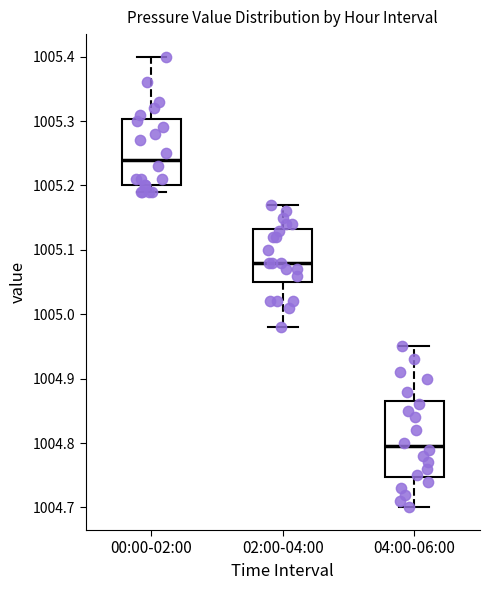

Reading left to right, read every box against the y-axis: the position of its median line, the range the box covers, and the ends of its whiskers. The values are not printed on the chart, so give them approximately, as read against the axis.

00:00-02:00: median 1005.24, box 1005.20 to 1005.30, whiskers 1005.19 to 1005.40
02:00-04:00: median 1005.08, box 1005.05 to 1005.13, whiskers 1004.98 to 1005.17
04:00-06:00: median 1004.80, box 1004.75 to 1004.87, whiskers 1004.70 to 1004.95